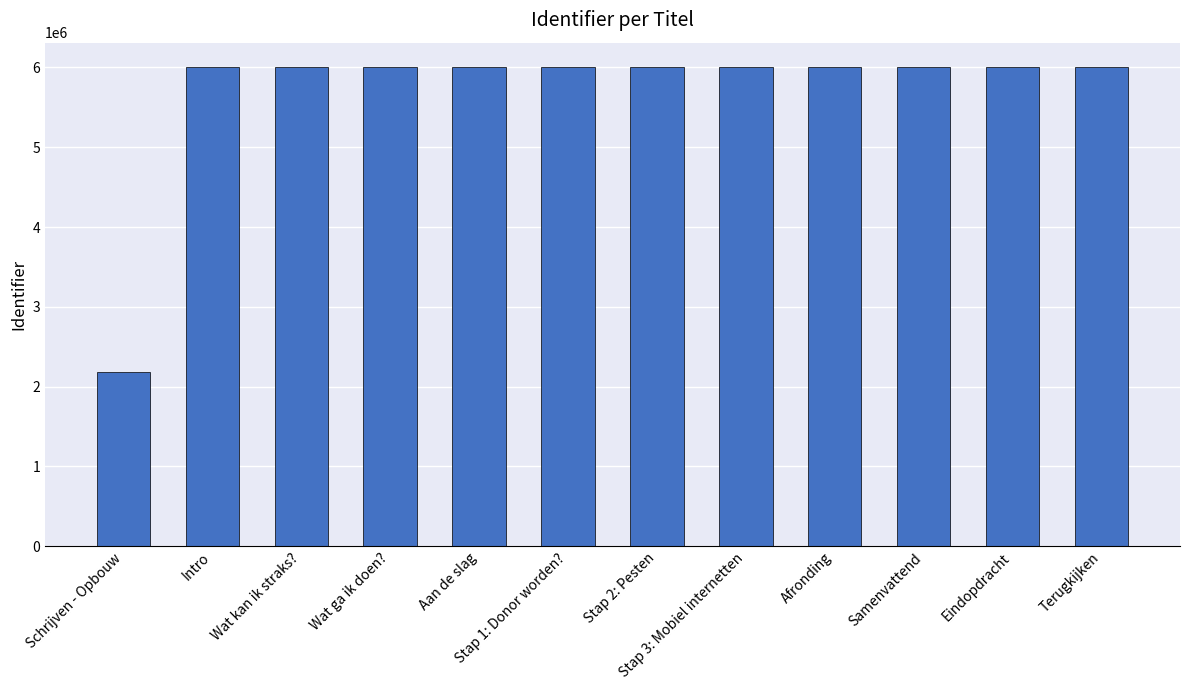

What is the label of the 4th bar from the left?

Wat ga ik doen?